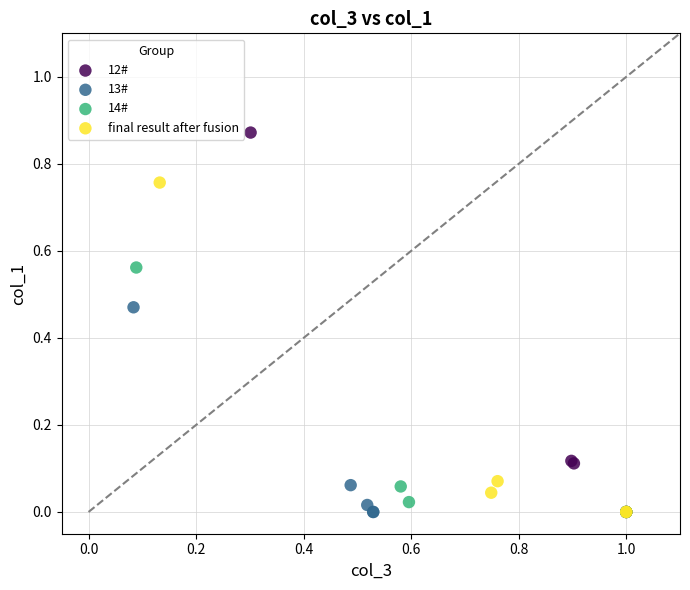

Which series contains the highest Y value?

12#